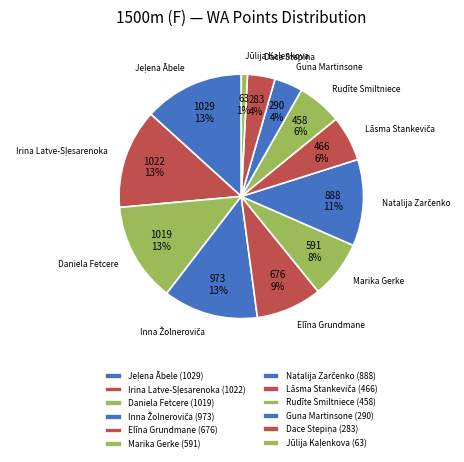

To the nearest percent, what portion does Marika Gerke represent?

8%